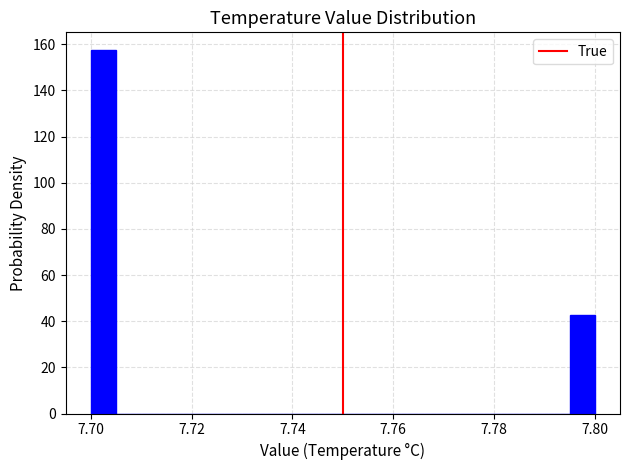

Around what value on the x-axis is the tallest bar? Give the approximate position of its centre, as read against the axis.

7.702